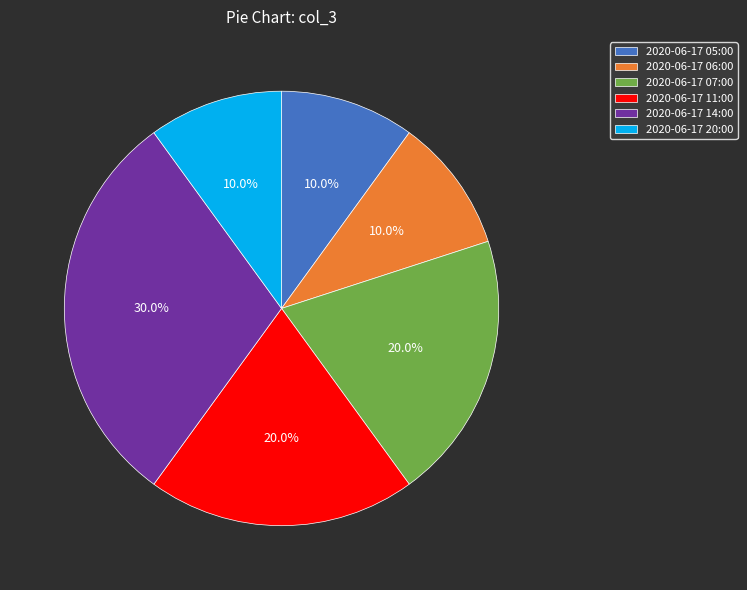

What is the ratio of the value at 2020-06-17 07:00 to the value at 2020-06-17 14:00?

0.7